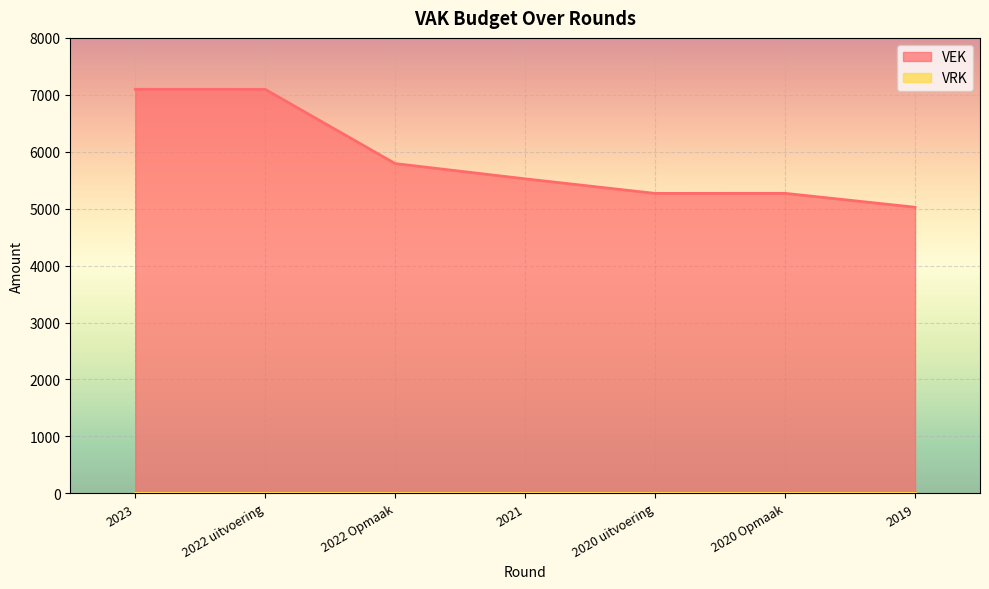

What is the change in value from 2020 uitvoering to 2019?

-243